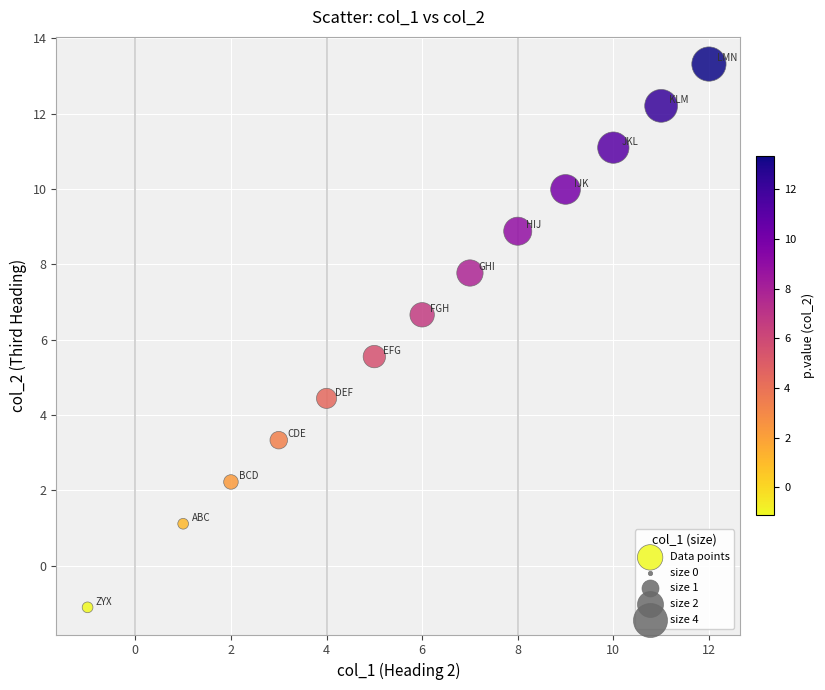

What is the range of Y values (max minus min)?

14.4